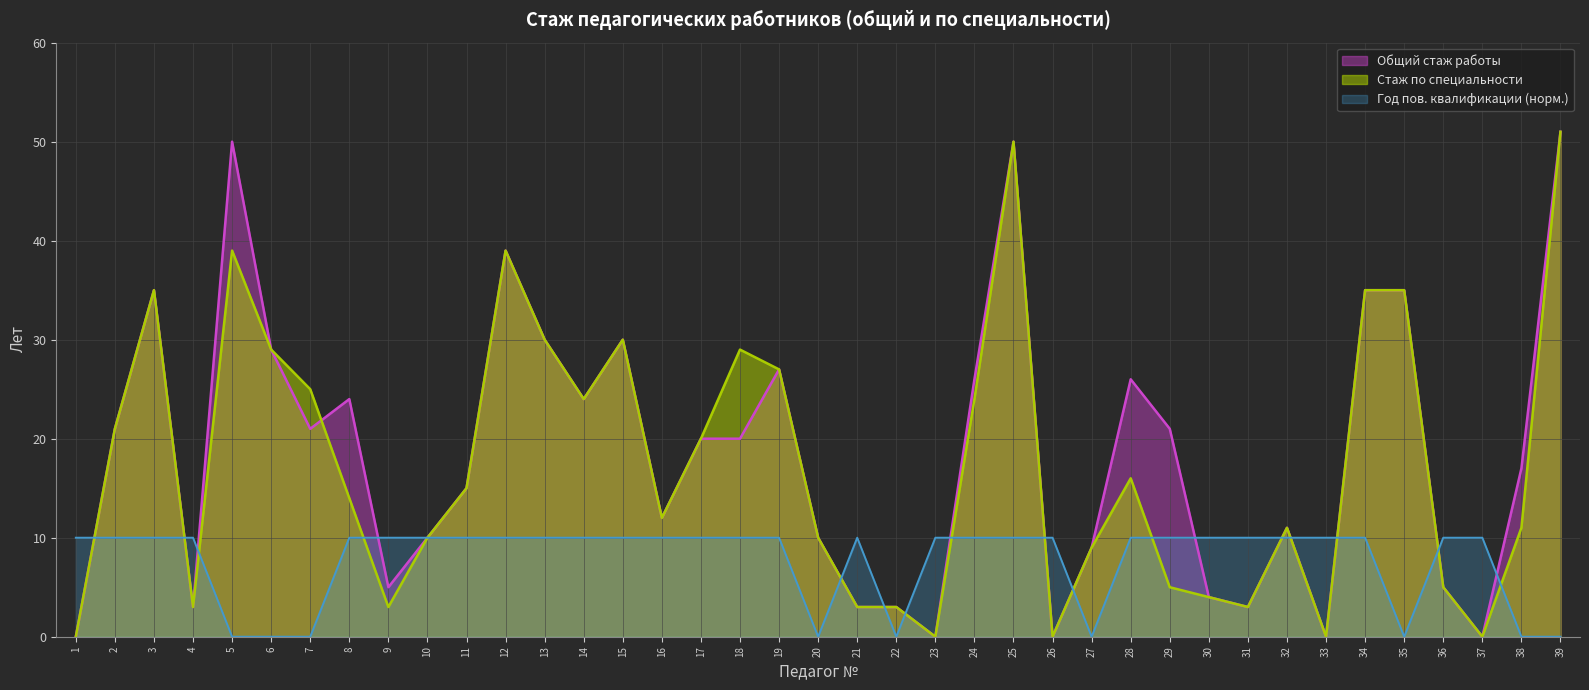

What is the sum of all Общий стаж работы values?

724